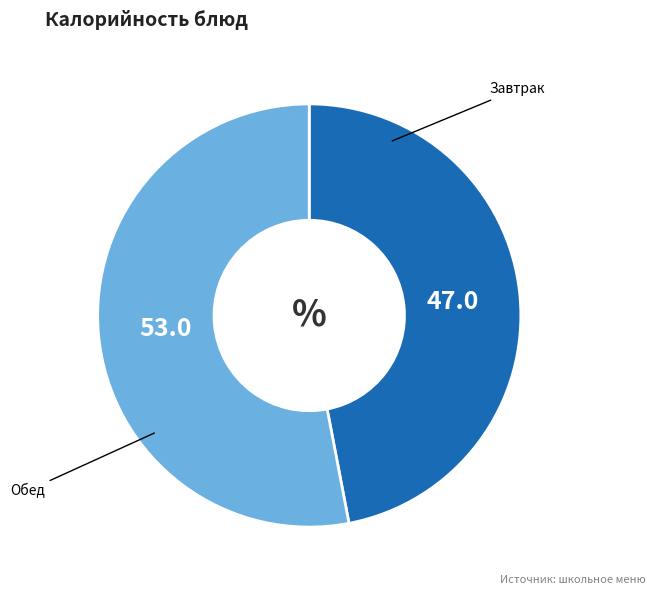

Does any single category account for the majority?

Yes